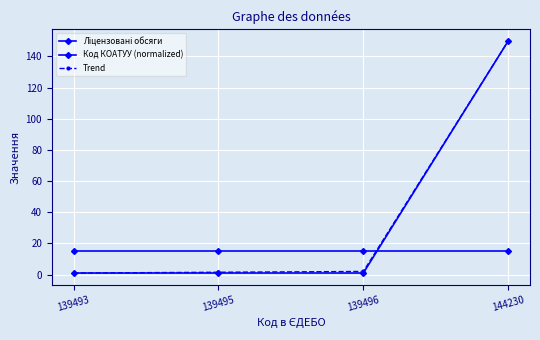

At which label does Код КОАТУУ (normalized) reach its minimum?

139493